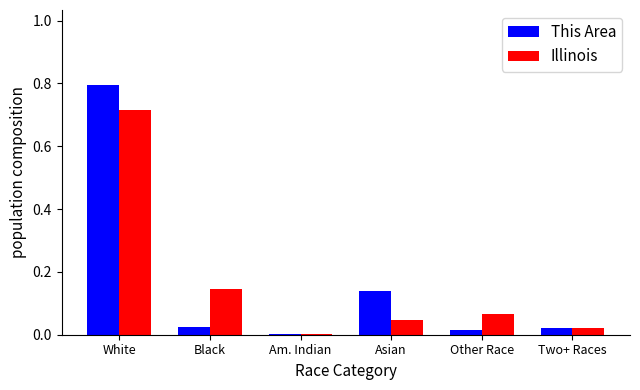

Which category has the highest value in the Illinois series?

White